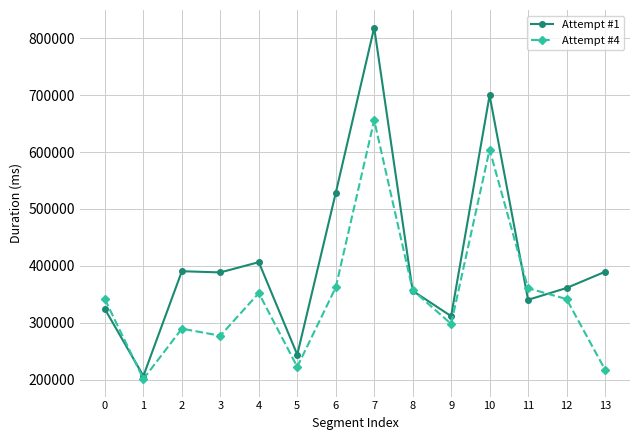

Does the chart display data point markers on the line(s)?

Yes